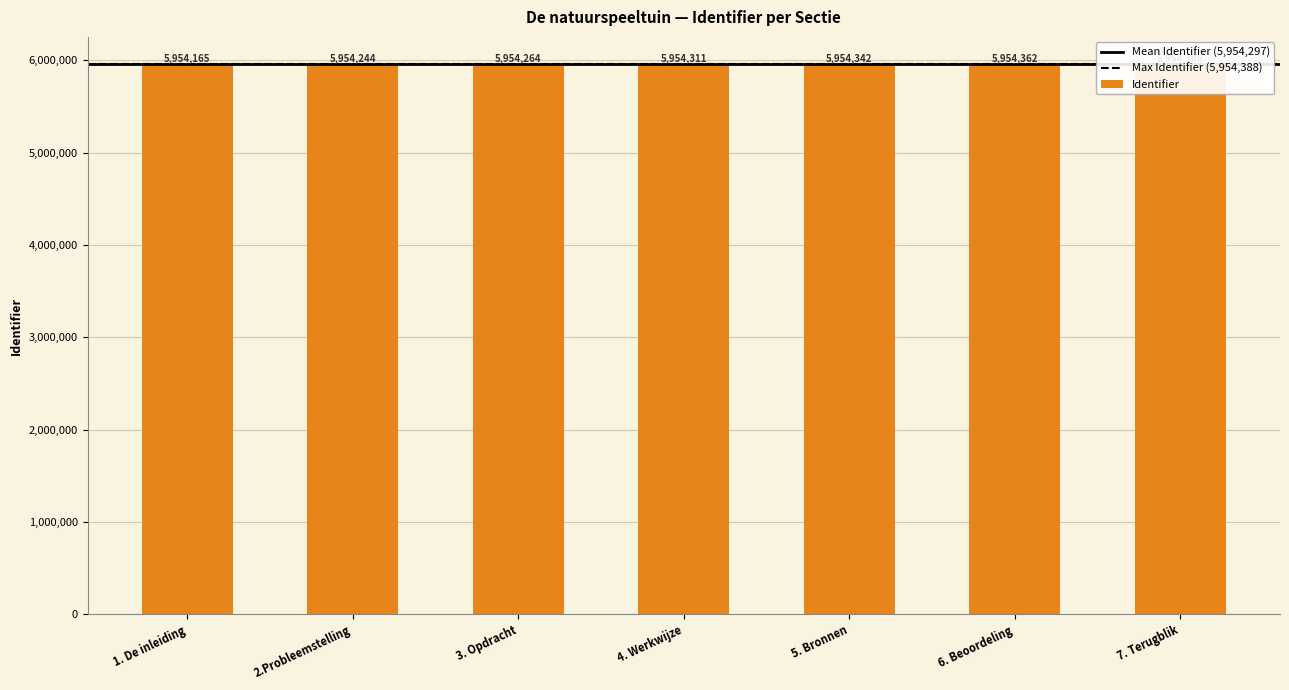

Reading left to right, list all the values displayed in this chart.

1. De inleiding=5954165	2.Probleemstelling=5954244	3. Opdracht=5954264	4. Werkwijze=5954311	5. Bronnen=5954342	6. Beoordeling=5954362	7. Terugblik=5954388